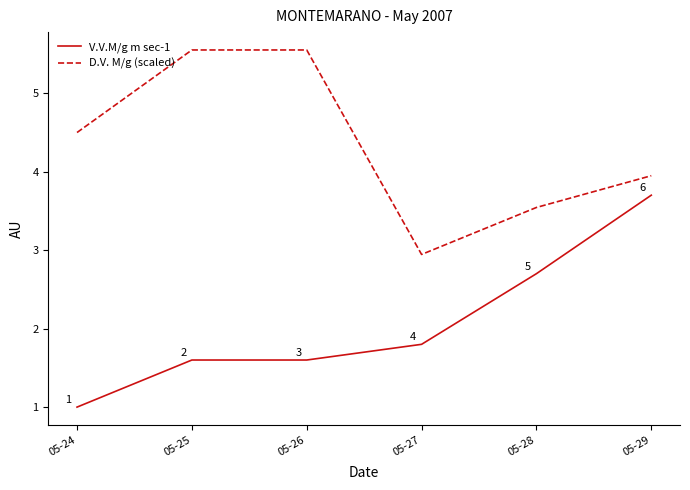

Rank the series at 05-27 from highest to lowest value.

D.V. M/g (scaled), V.V.M/g m sec-1